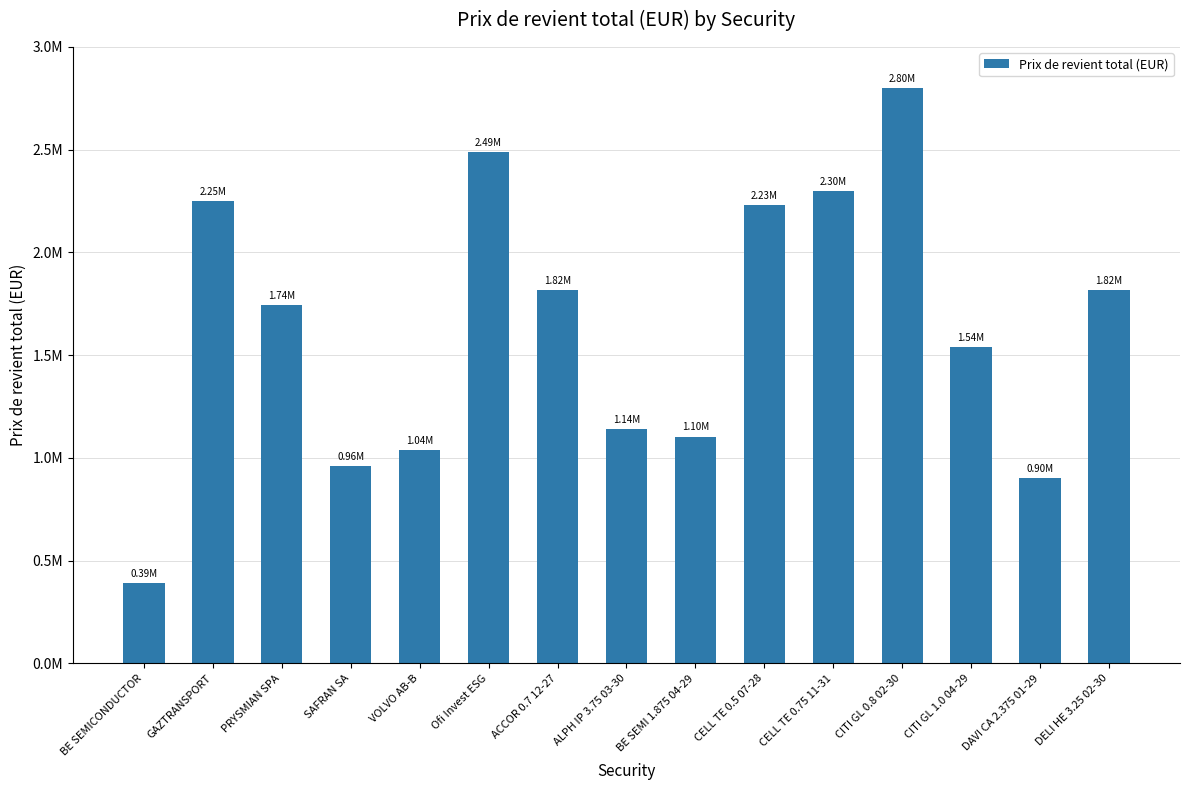

Where does the data first go above 1742500?

GAZTRANSPORT